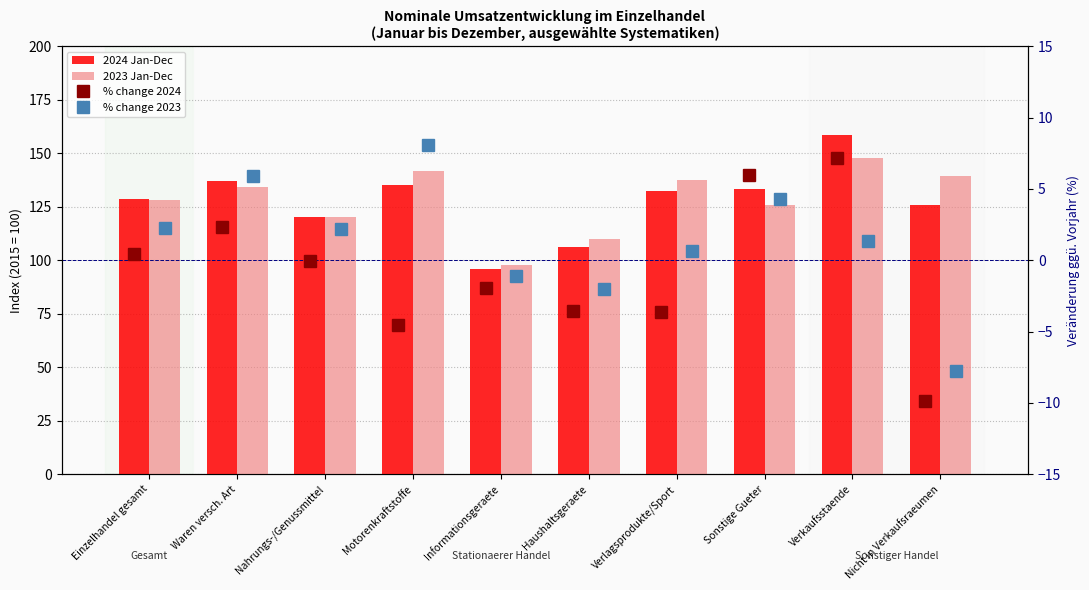

What is the approximate value of % change 2024 at Sonstige Gueter?

6.0